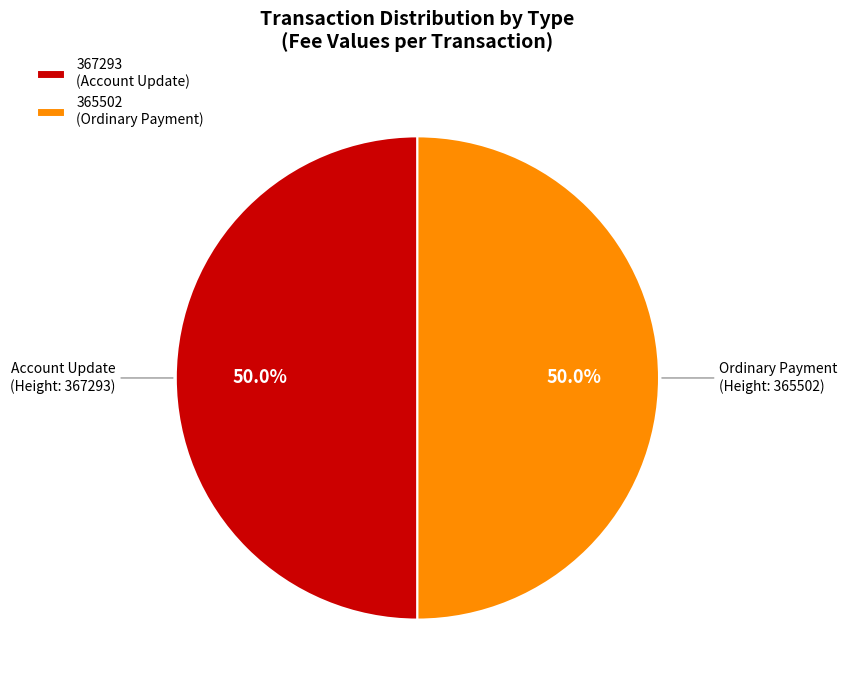

Count the number of slices in the pie.

2